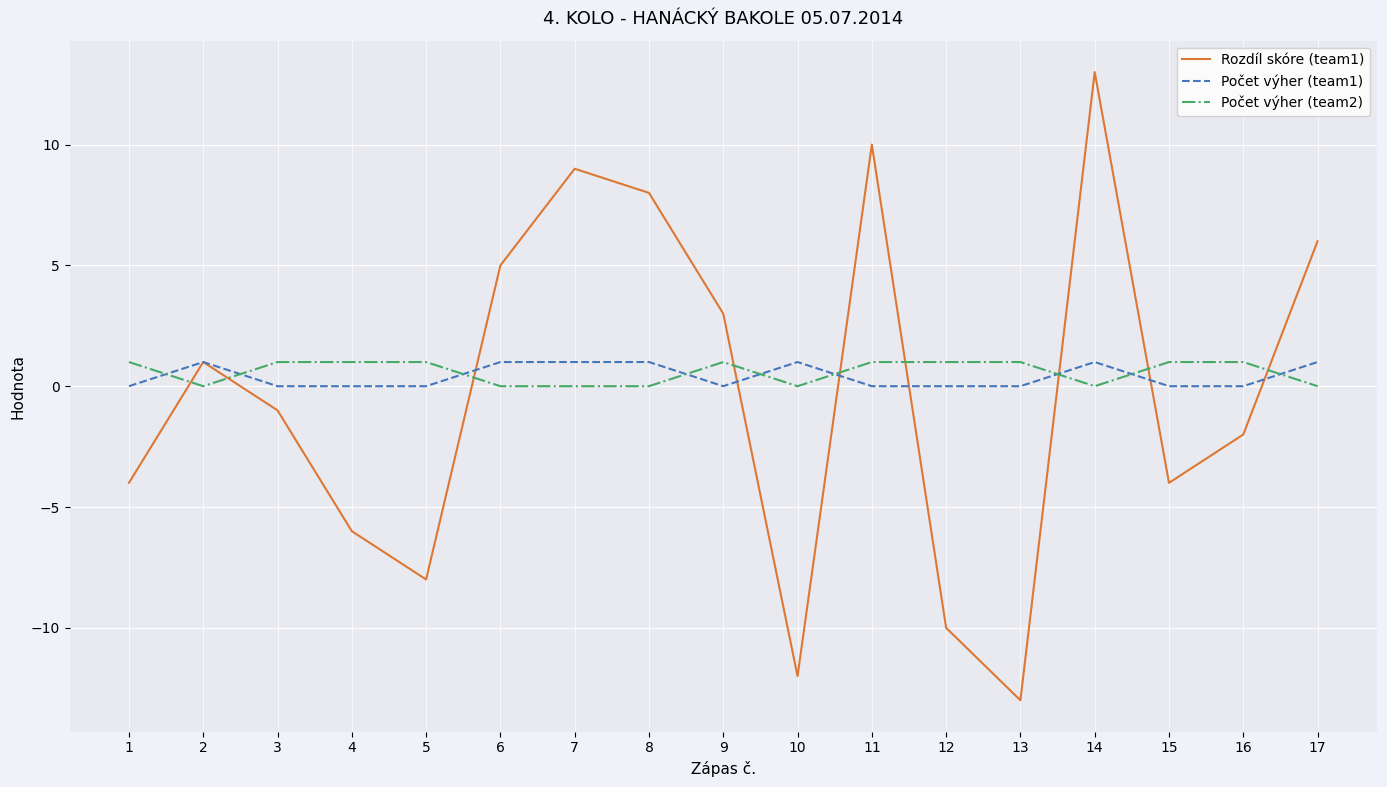

Between 11 and 13, which series saw the biggest shift?

Rozdíl skóre (team1)